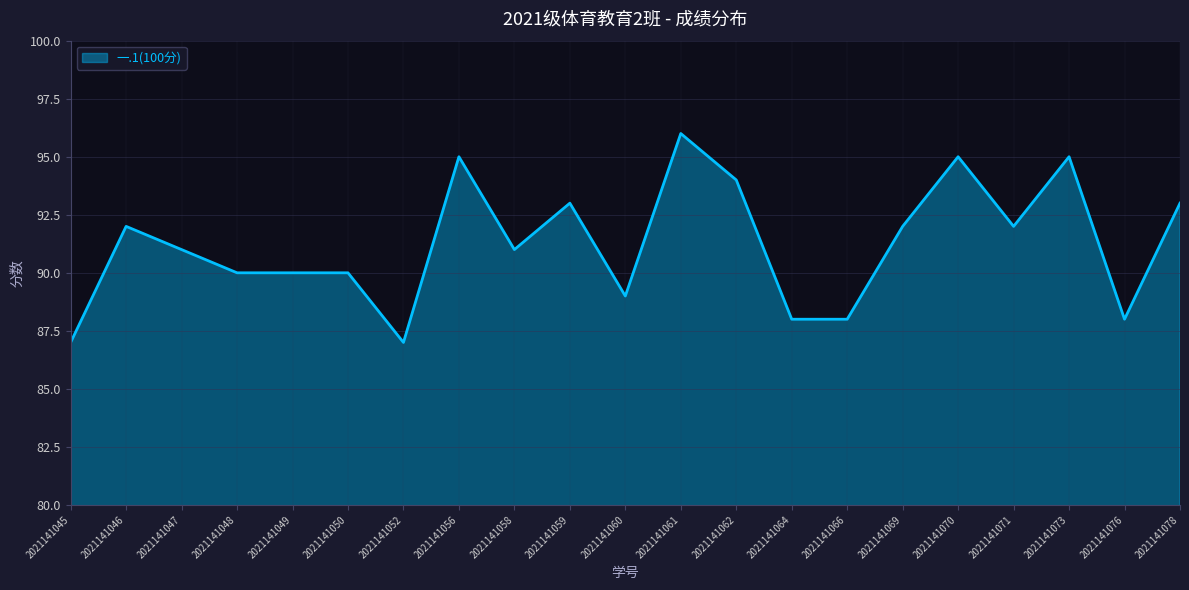

Where is the first local maximum?

2021141046